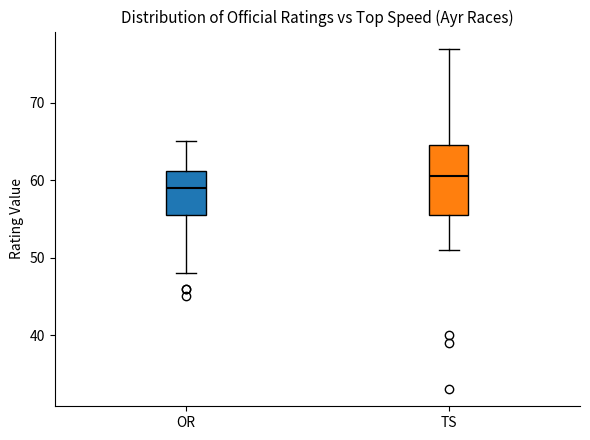

Reading left to right, read every box against the y-axis: the position of its median line, the range the box covers, and the ends of its whiskers. The values are not printed on the chart, so give them approximately, as read against the axis.

OR: median 59, box 56 to 61, whiskers 48 to 65
TS: median 61, box 56 to 65, whiskers 51 to 77